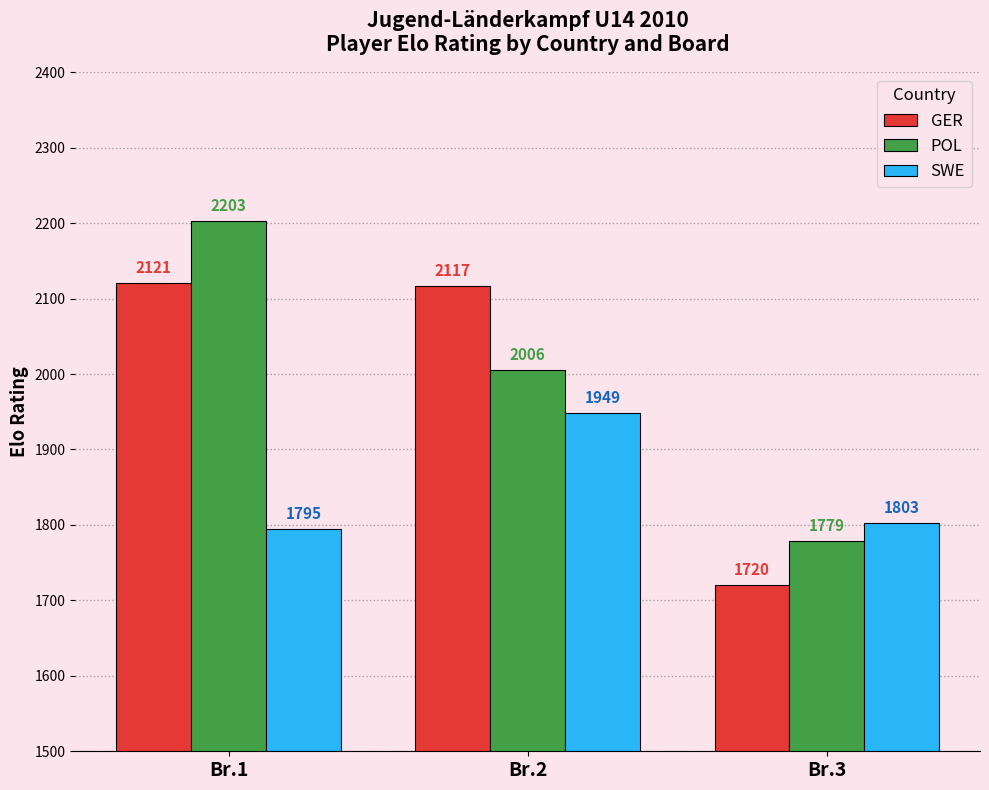

What is the value of the SWE bar at the 2nd from the left?

1949